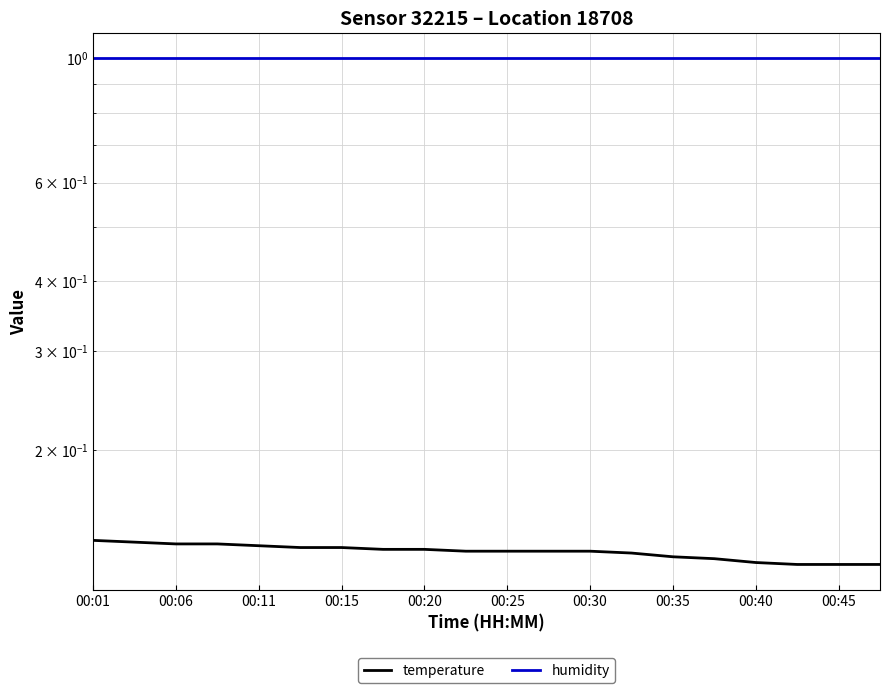

Which series has the widest spread of values?

temperature